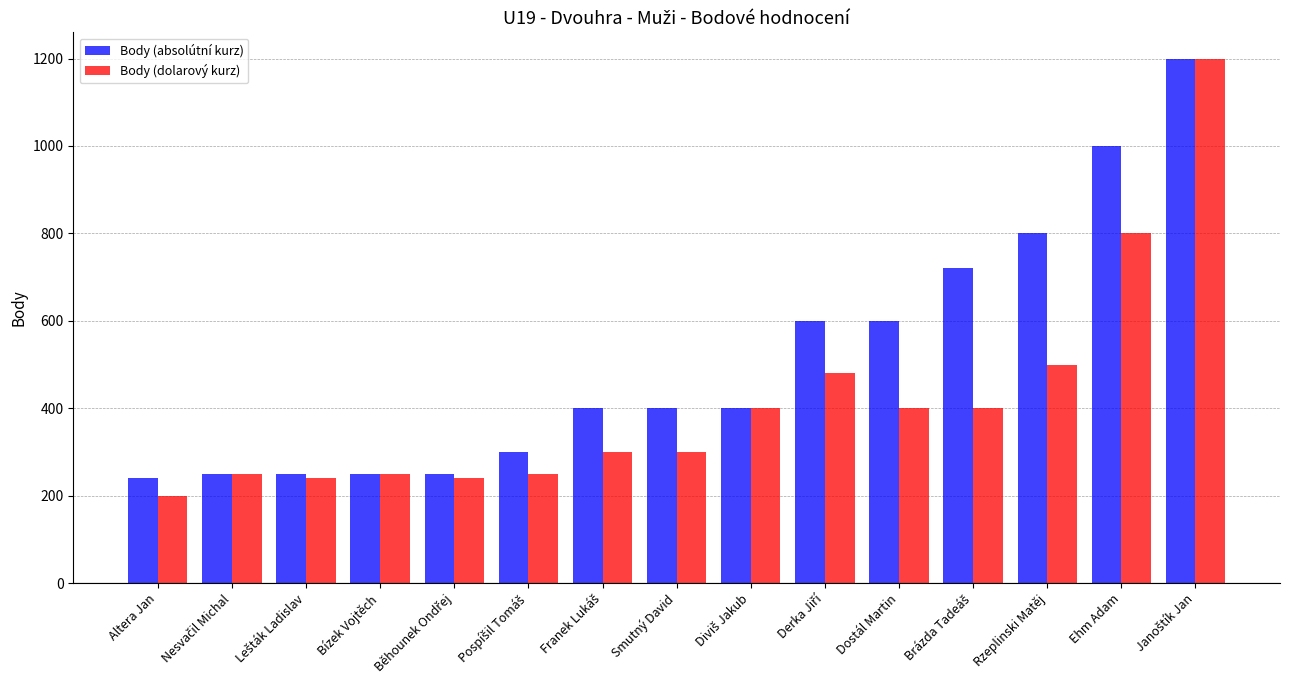

Which series has the largest range (max minus min)?

Body (dolarový kurz)